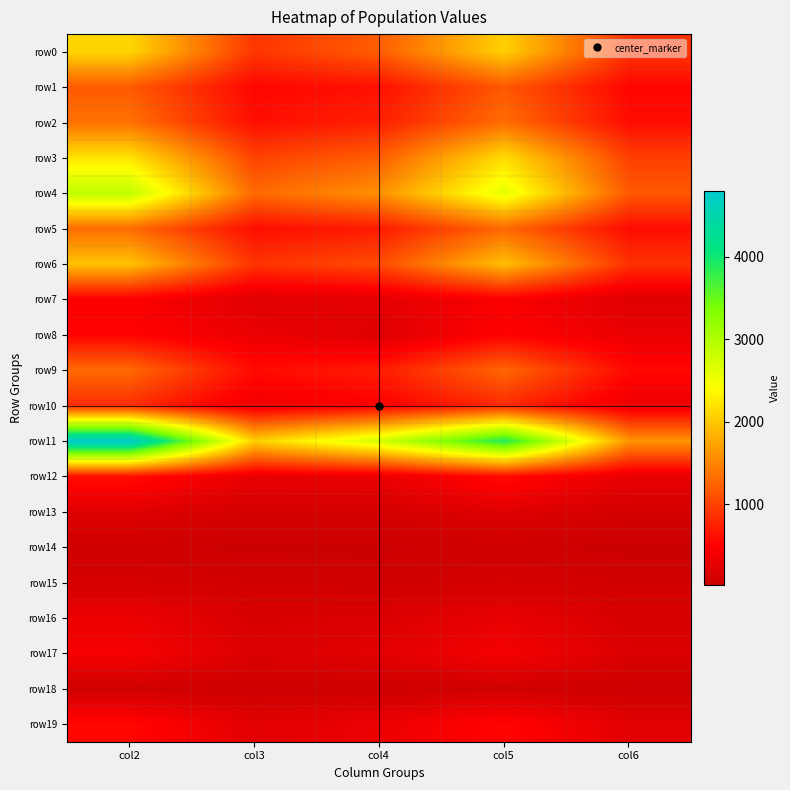

Between col6 and col3, which is larger?

col3